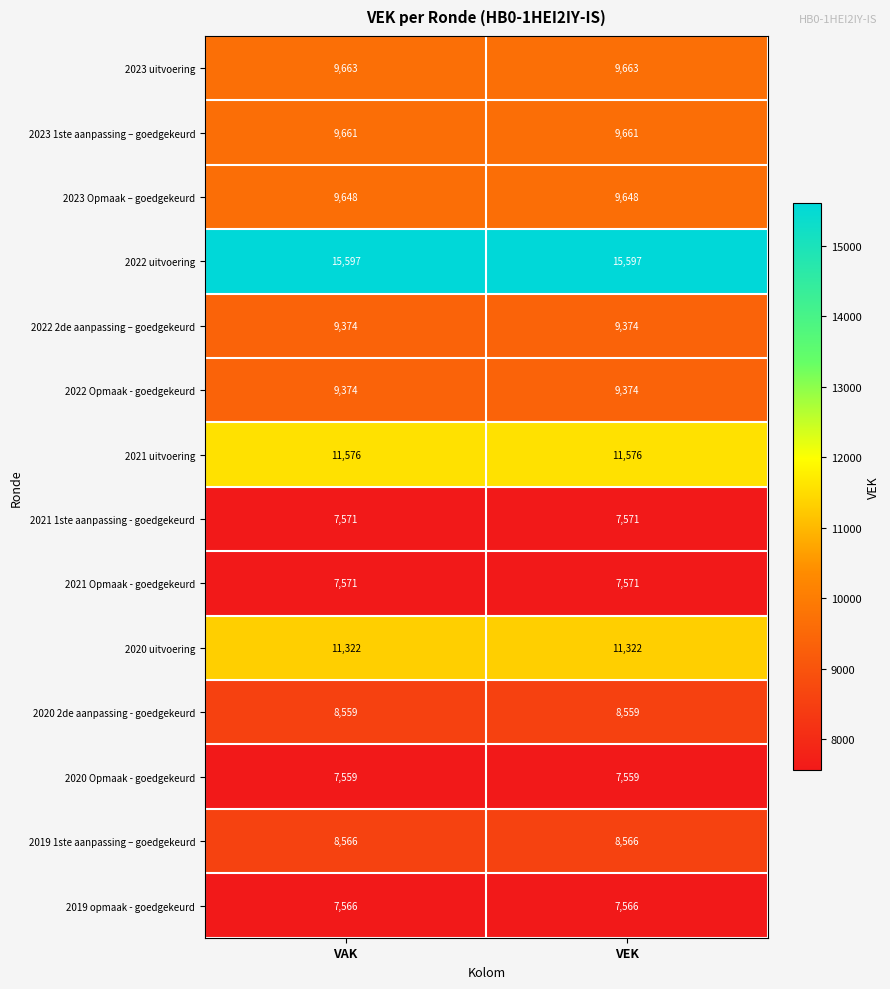

What is the spread (max minus min) of values at VEK?

8038